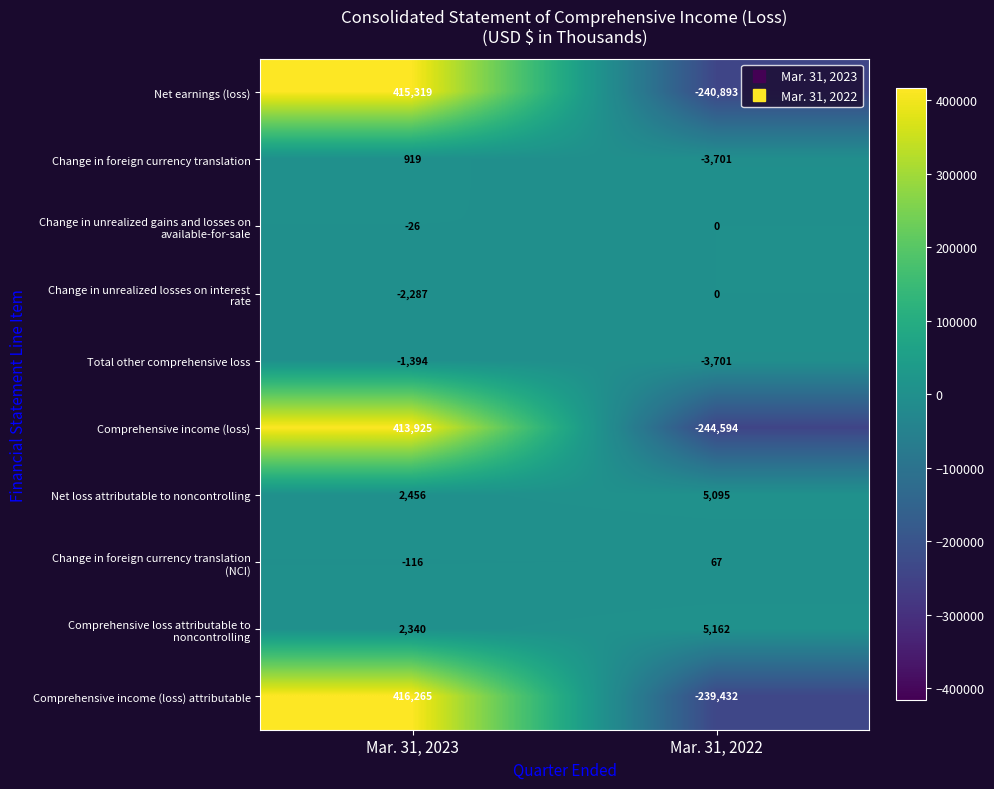

At which category is the sum across all series the highest?

Mar. 31, 2023